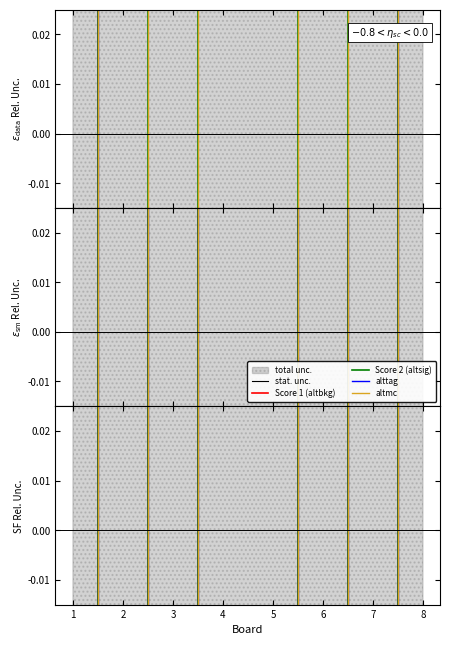

Rank the series by their maximum value, from highest to lowest.

Score 1 (altbkg), Score 2 (altsig), alttag, altmc, stat. unc.